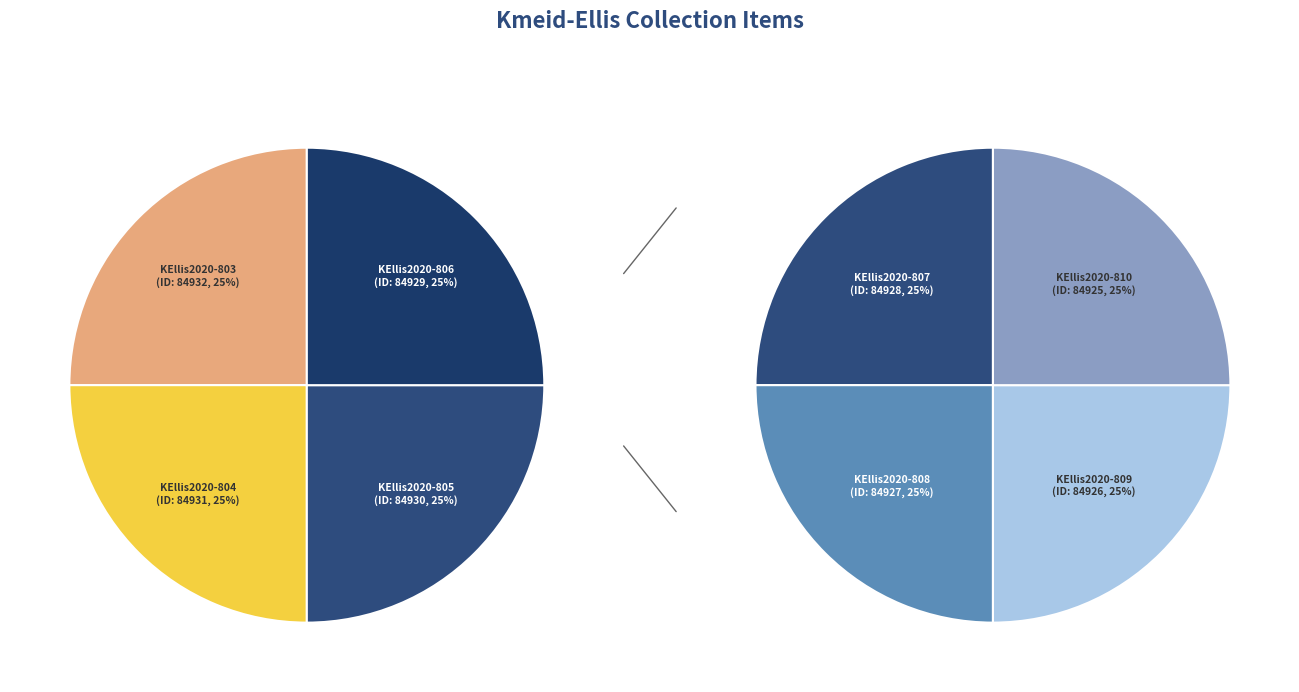

How many segments does this pie chart have?

8